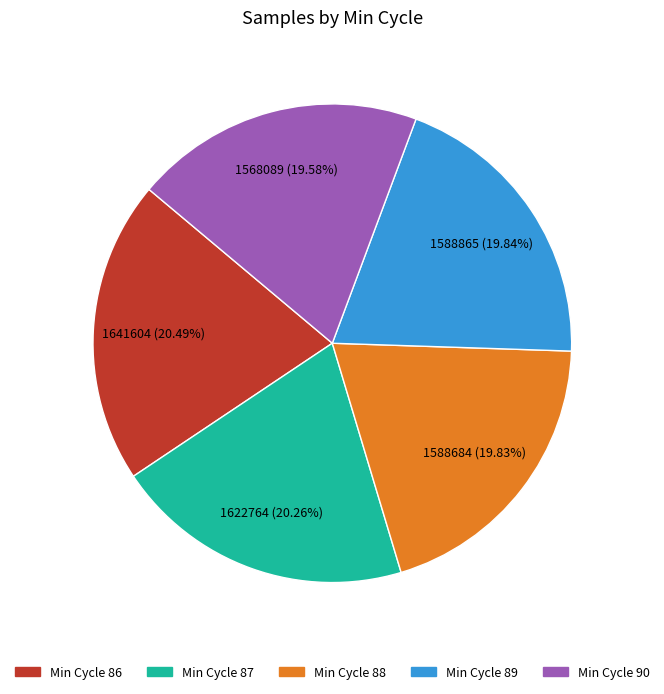

Is there a majority slice in this chart?

No